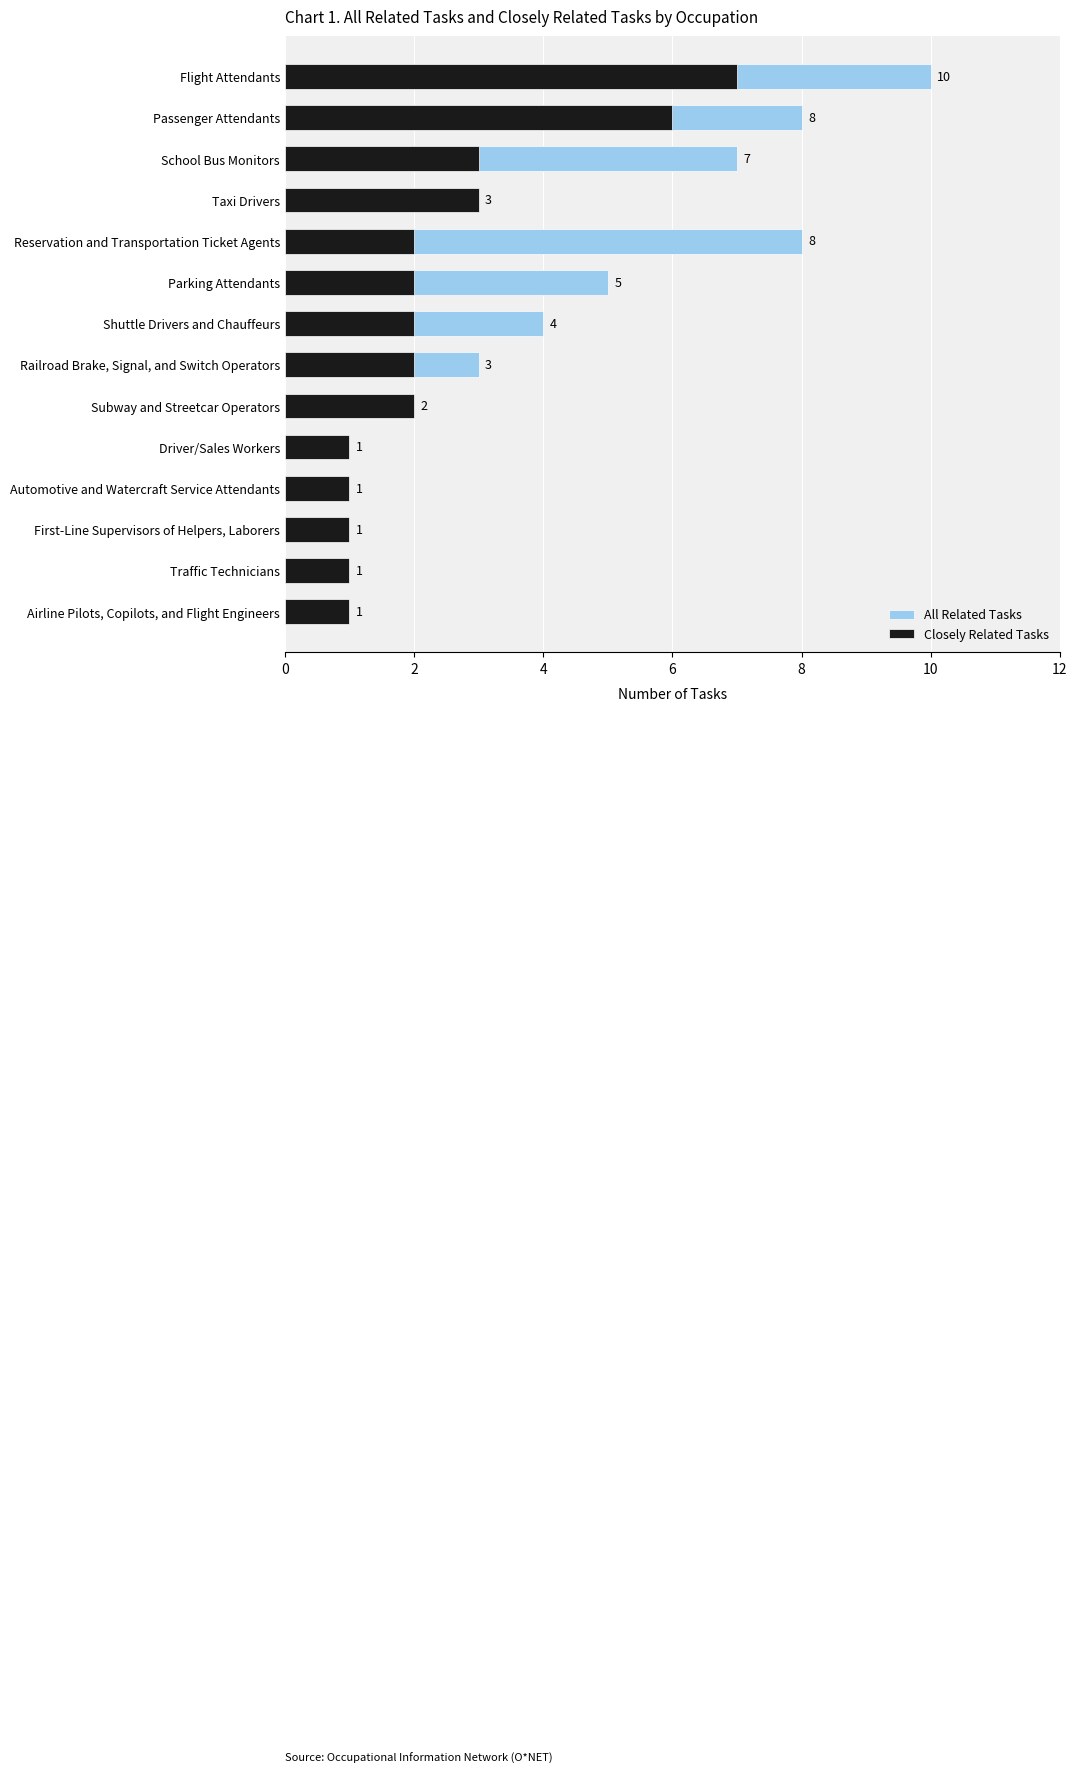

What is the average value of the Closely Related Tasks series?

2